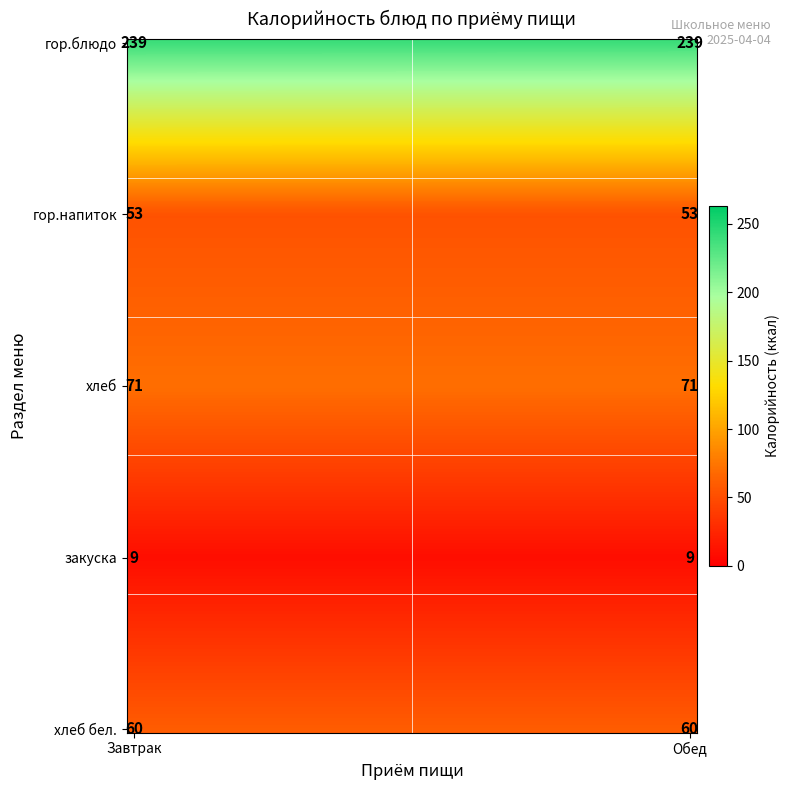

Where does the Завтрак series first go above 60?

гор.блюдо